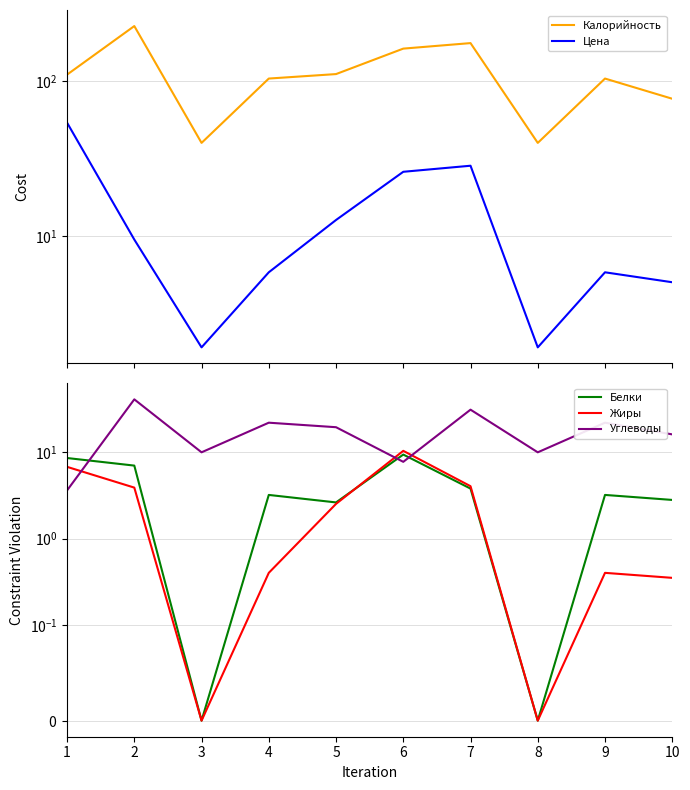

Where is the first local maximum for Калорийность?

2